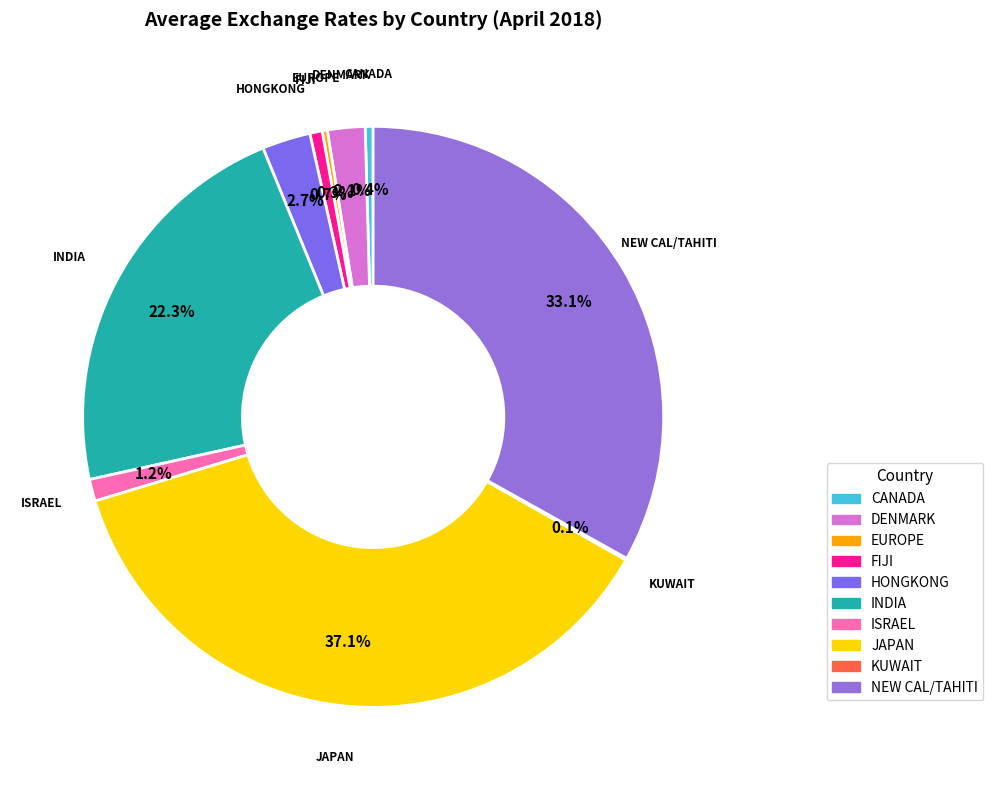

To the nearest percent, what portion does FIJI represent?

1%